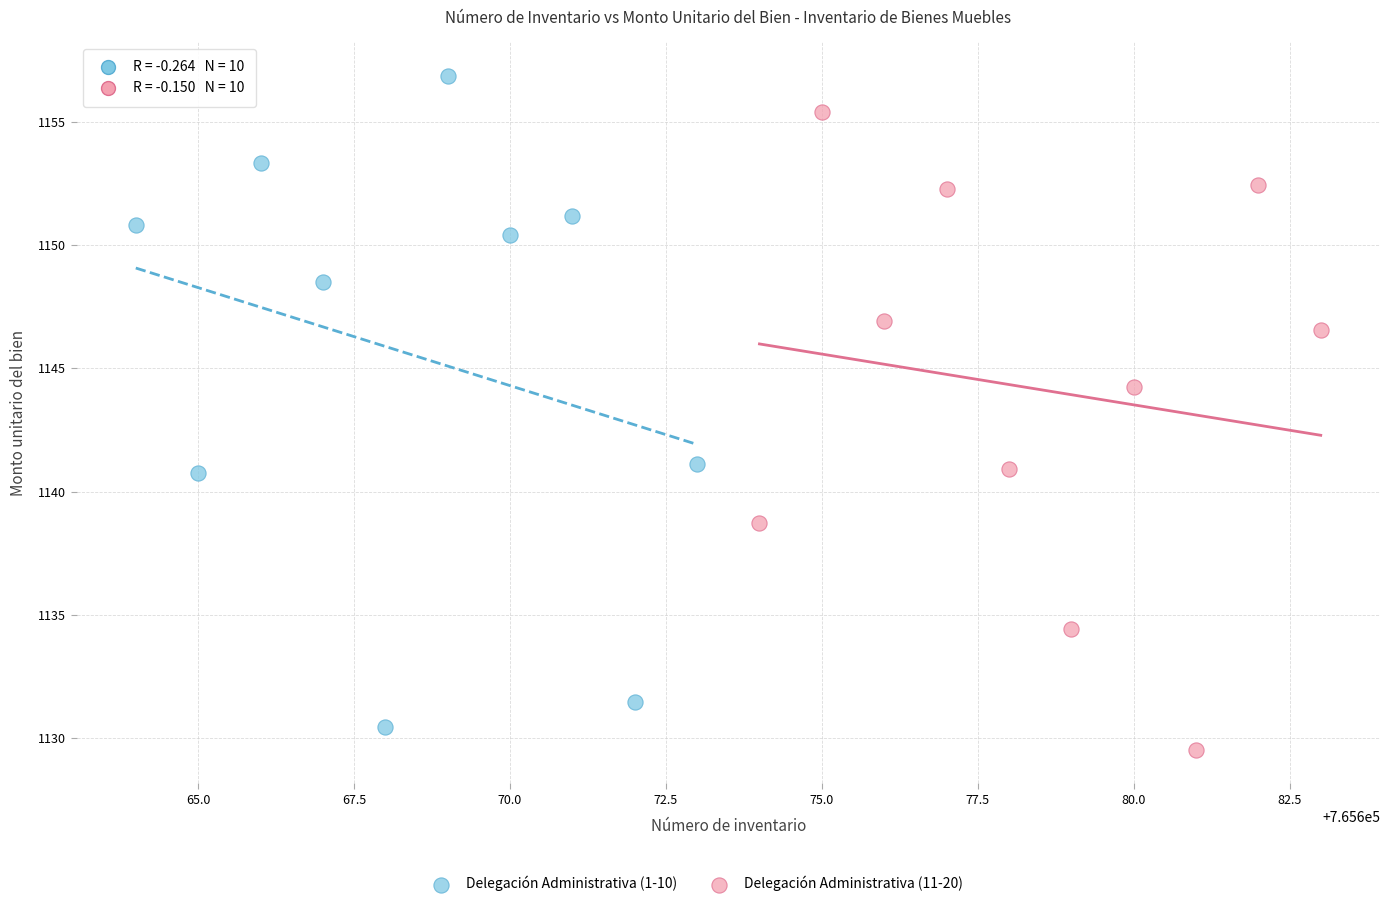

Which series reaches the maximum Y coordinate?

Delegación Administrativa (1-10)